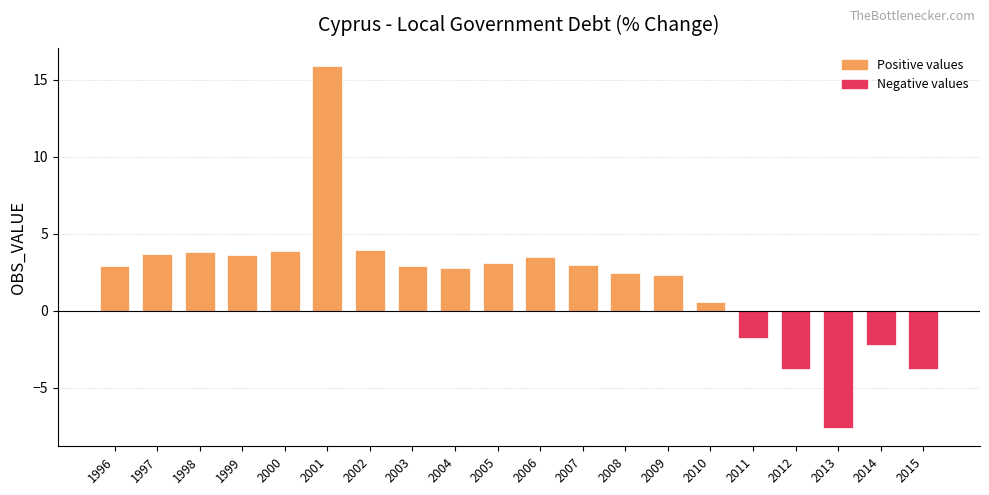

Between 1999 and 2007, which is larger?

1999